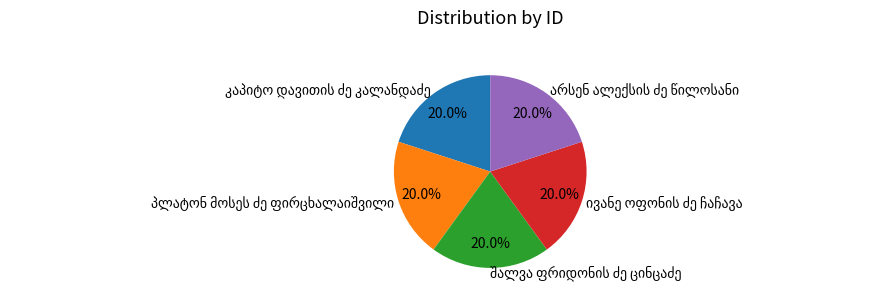

How many segments does this pie chart have?

5